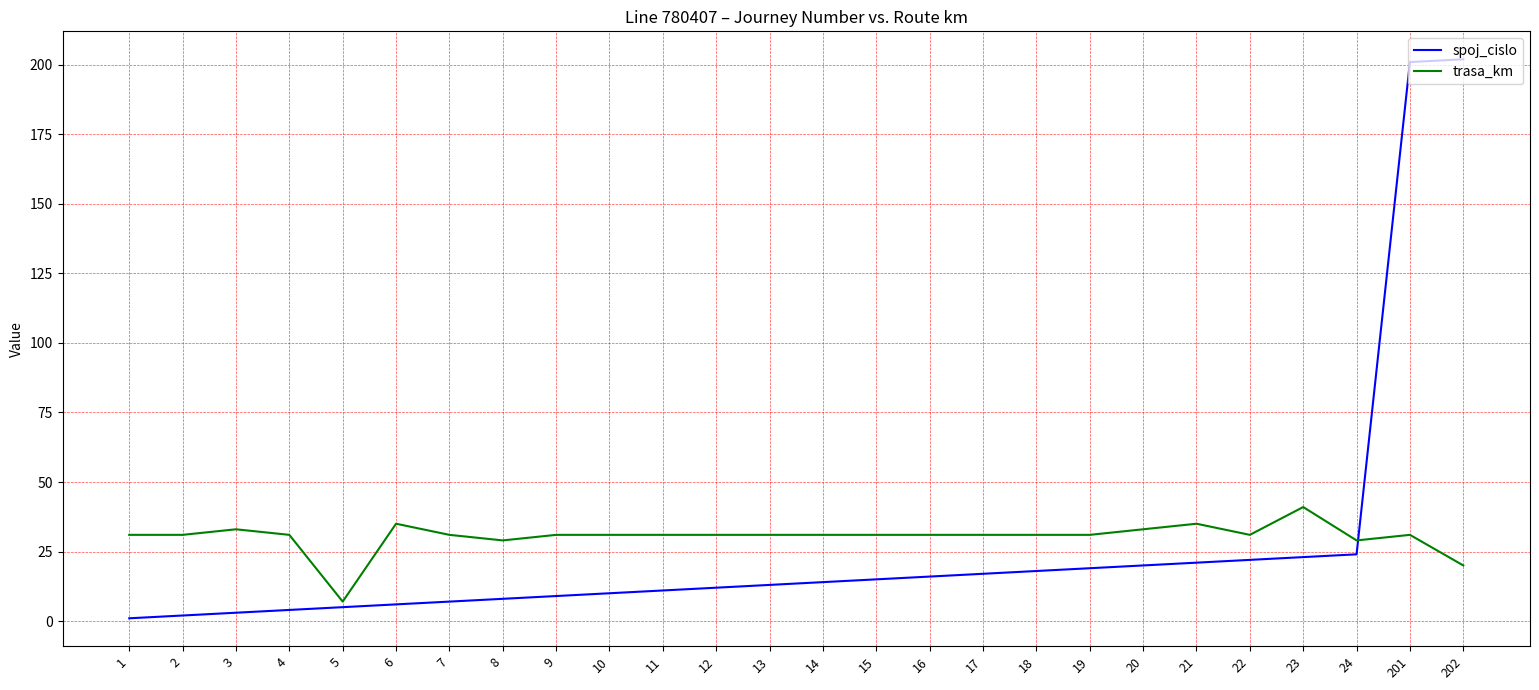

At which label does trasa_km reach its peak?

23